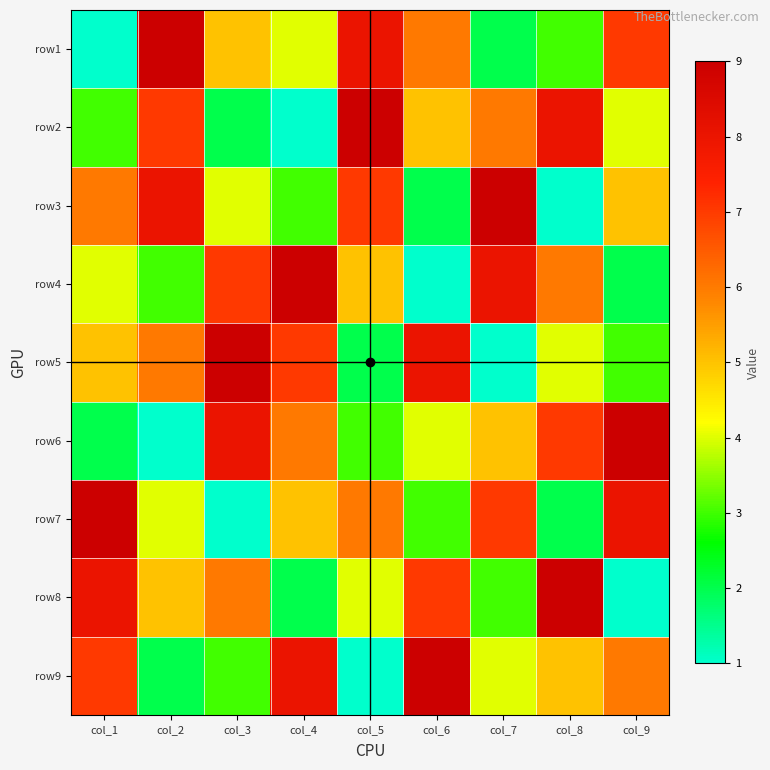

Reading left to right, what are all the values shown in this chart?

row1: col_1=1	col_2=9	col_3=5	col_4=4	col_5=8	col_6=6	col_7=2	col_8=3	col_9=7
row2: col_1=3	col_2=7	col_3=2	col_4=1	col_5=9	col_6=5	col_7=6	col_8=8	col_9=4
row3: col_1=6	col_2=8	col_3=4	col_4=3	col_5=7	col_6=2	col_7=9	col_8=1	col_9=5
row4: col_1=4	col_2=3	col_3=7	col_4=9	col_5=5	col_6=1	col_7=8	col_8=6	col_9=2
row5: col_1=5	col_2=6	col_3=9	col_4=7	col_5=2	col_6=8	col_7=1	col_8=4	col_9=3
row6: col_1=2	col_2=1	col_3=8	col_4=6	col_5=3	col_6=4	col_7=5	col_8=7	col_9=9
row7: col_1=9	col_2=4	col_3=1	col_4=5	col_5=6	col_6=3	col_7=7	col_8=2	col_9=8
row8: col_1=8	col_2=5	col_3=6	col_4=2	col_5=4	col_6=7	col_7=3	col_8=9	col_9=1
row9: col_1=7	col_2=2	col_3=3	col_4=8	col_5=1	col_6=9	col_7=4	col_8=5	col_9=6